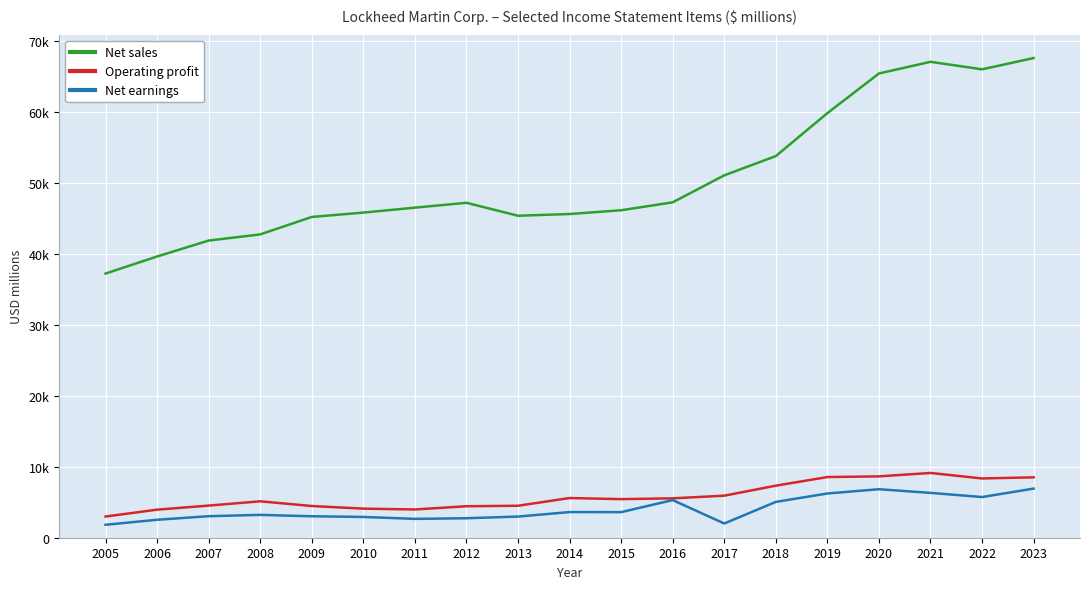

What is the difference between the second highest and minimum values in the Operating profit series?

5658